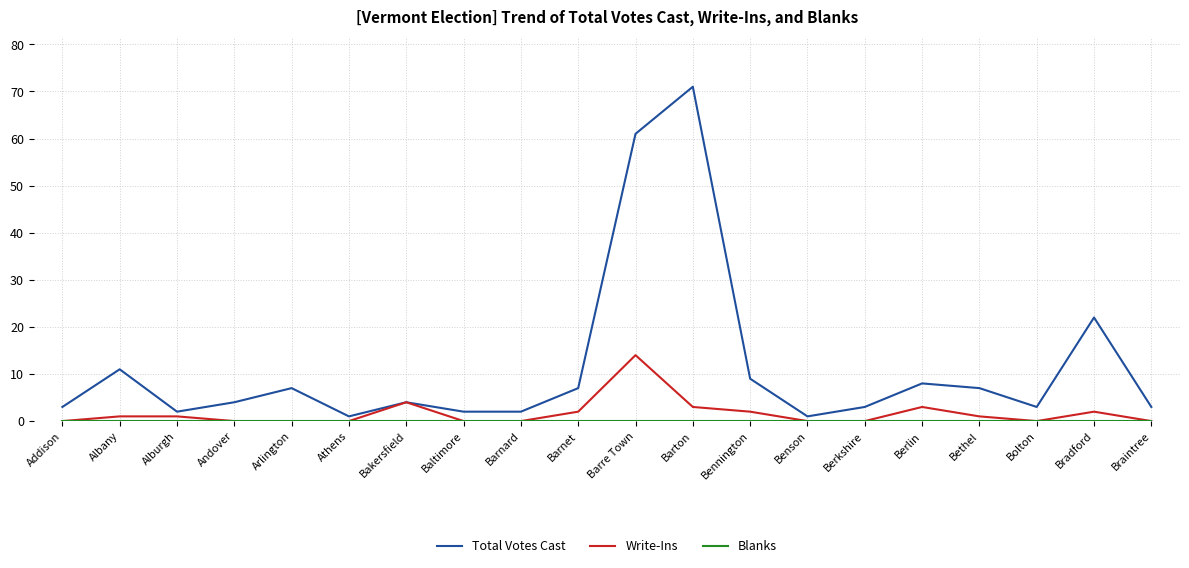

What is the difference between the highest and lowest values at Braintree?

3